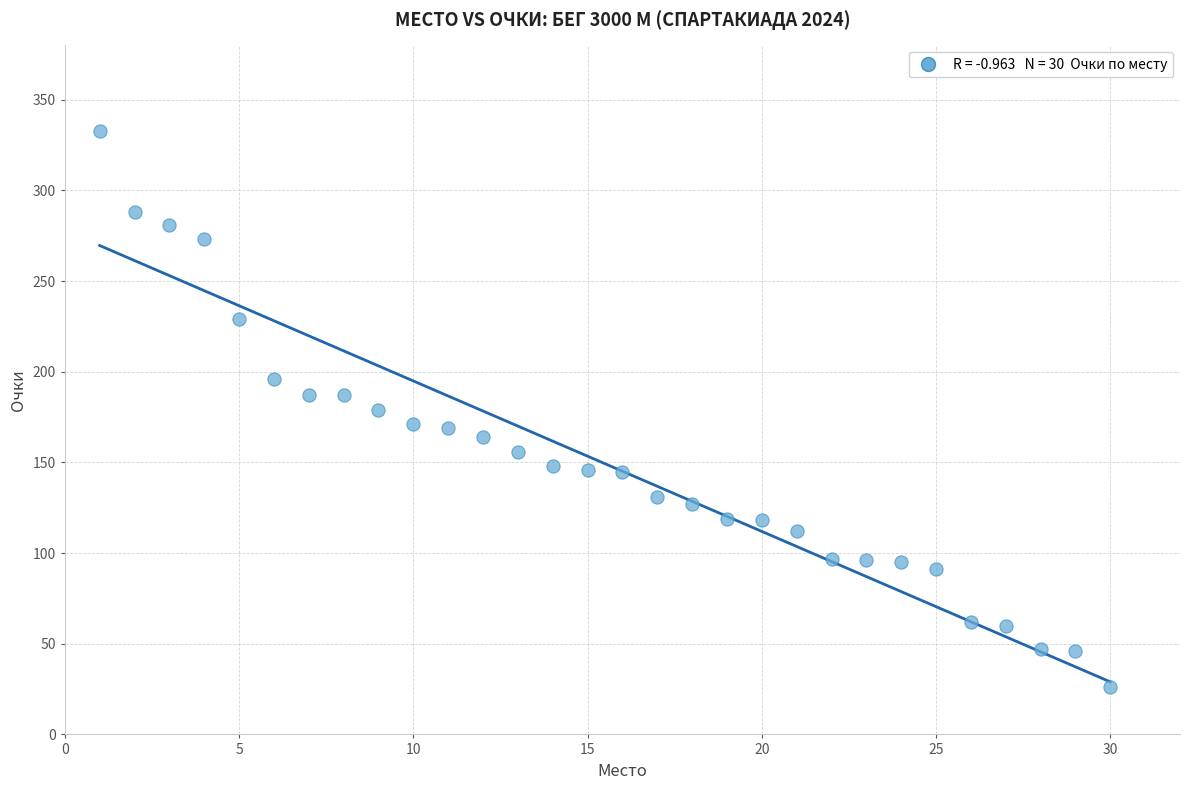

What is the range of X values (max minus min)?

29